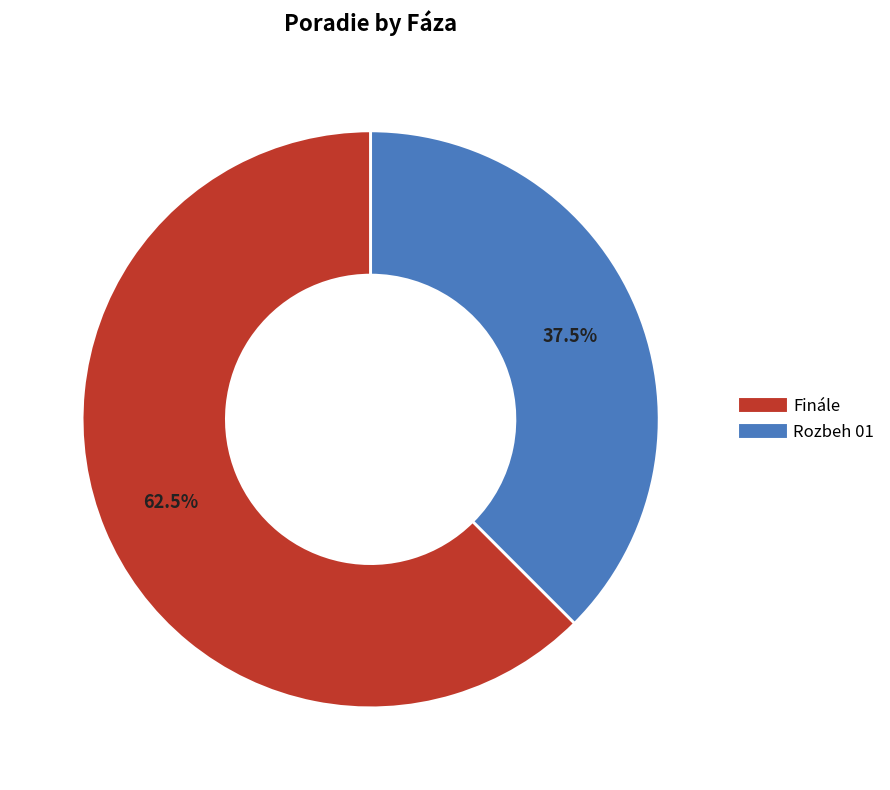

To the nearest percent, what is the average slice percentage?

50%